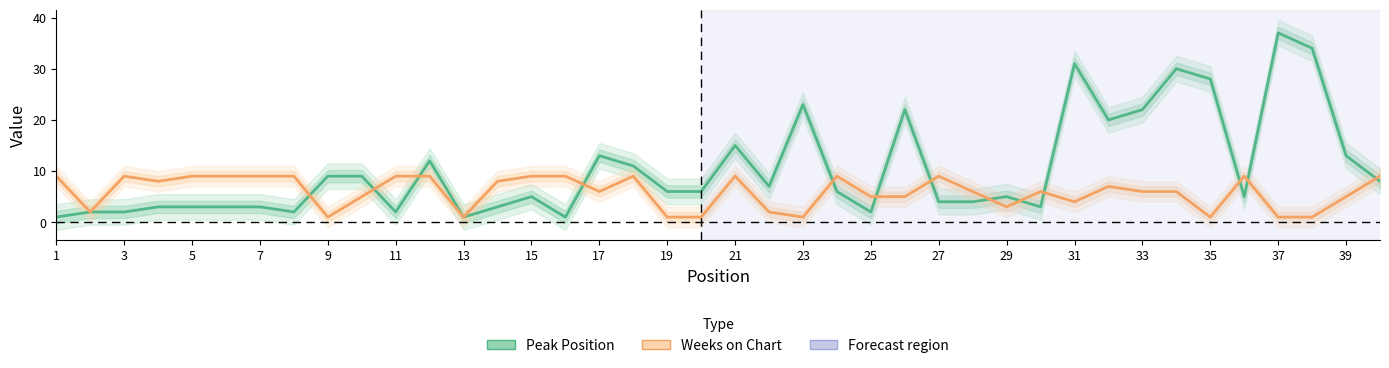

Does the chart display data point markers on the line(s)?

No